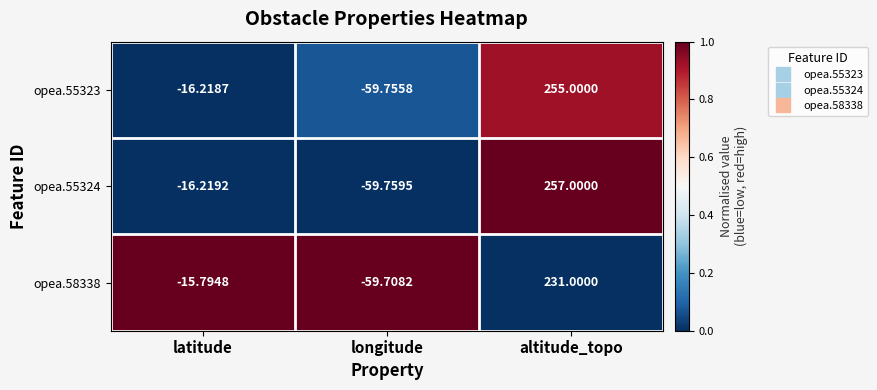

Rank the categories by opea.55323 value from highest to lowest.

altitude_topo, latitude, longitude